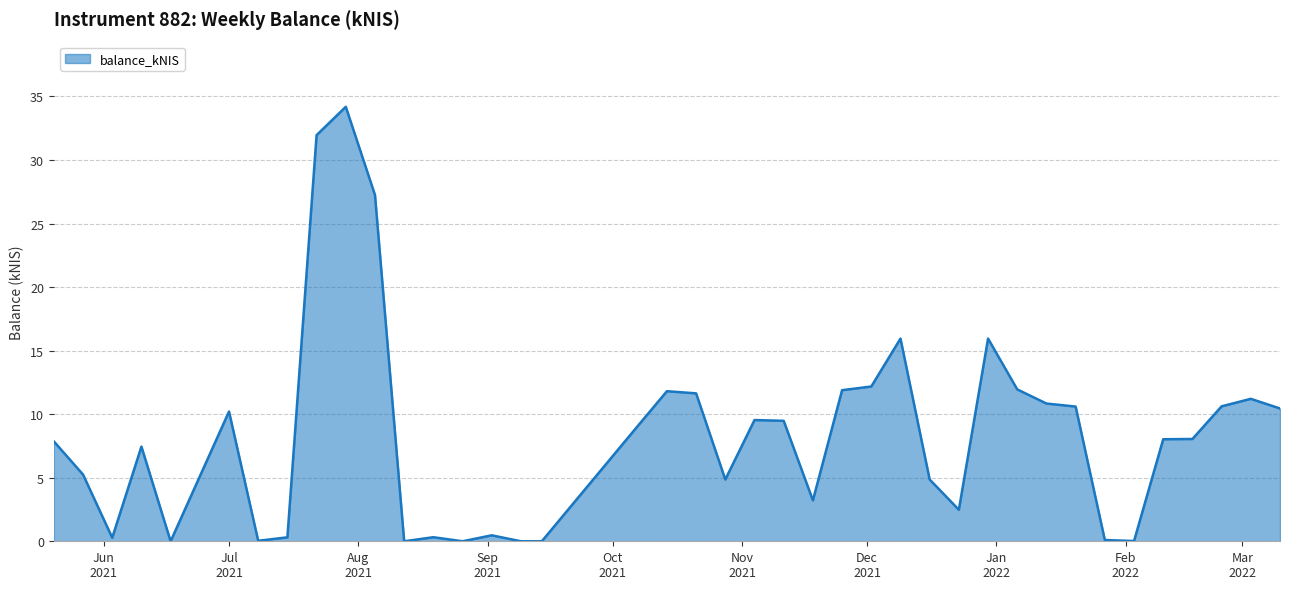

What is the greatest value displayed?

34.2